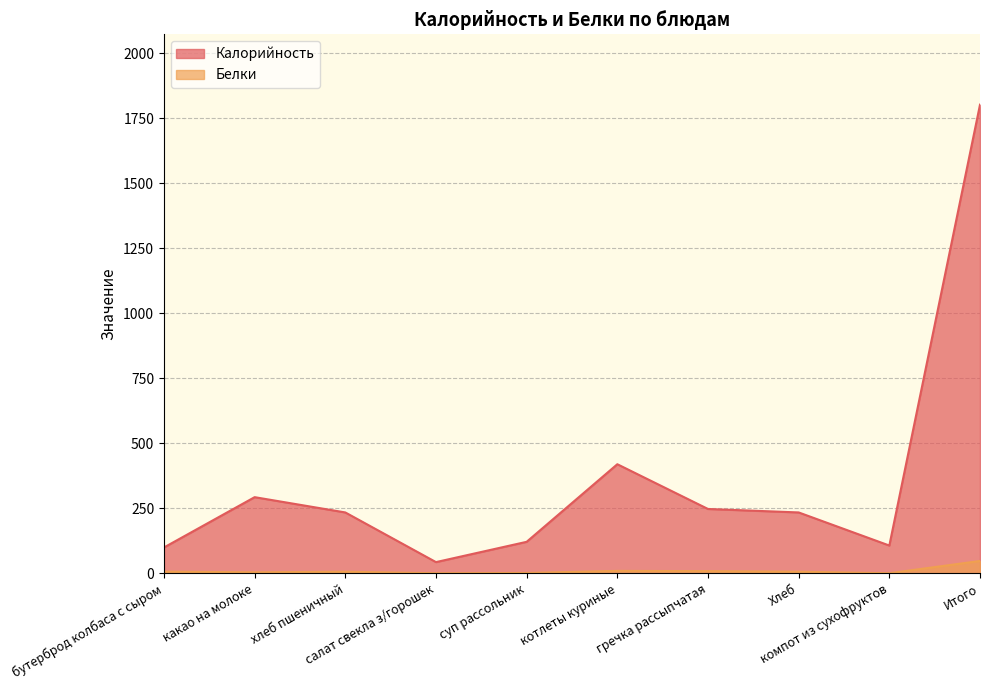

True or false: Калорийность and Белки cross at least once.

False